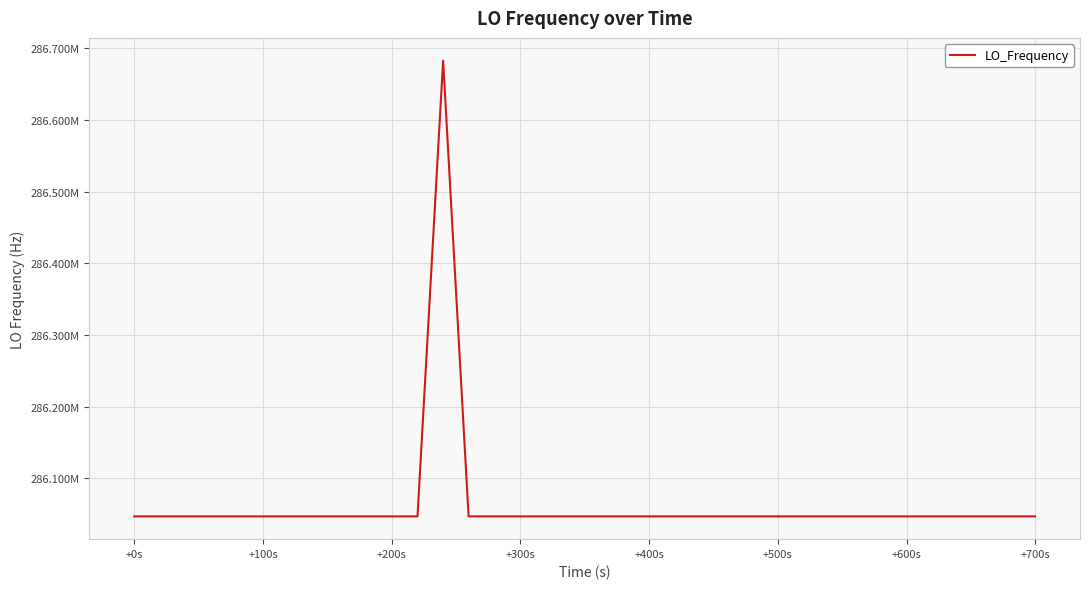

Does the chart display data point markers on the line(s)?

No